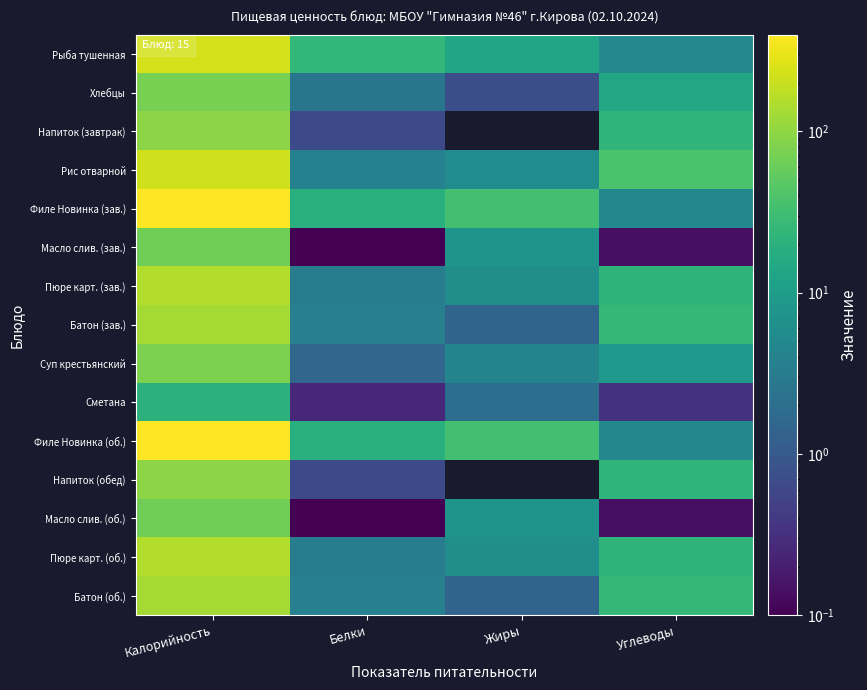

Rank the series by their maximum value, from highest to lowest.

Филе Новинка (зав.), Филе Новинка (об.), Рыба тушенная, Рис отварной, Пюре карт. (зав.), Пюре карт. (об.), Батон (зав.), Батон (об.), Напиток (завтрак), Напиток (обед), Суп крестьянский, Хлебцы, Масло слив. (зав.), Масло слив. (об.), Сметана